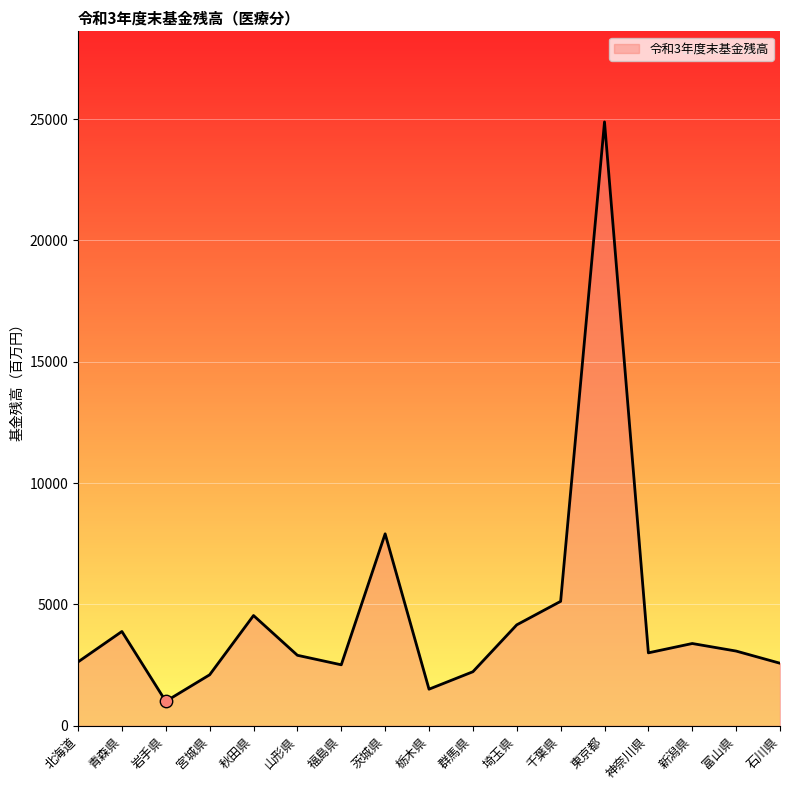

Approximately how many times larger is the value at 山形県 compared to 石川県?

1.1